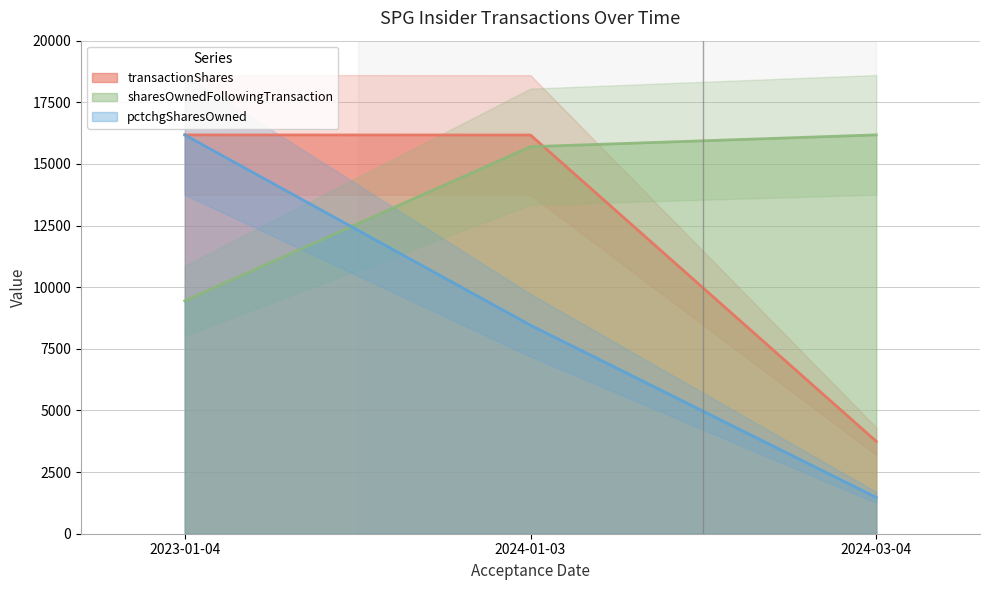

What is the difference between the pctchgSharesOwned values at 2024-03-04 and 2023-01-04?

14708.2